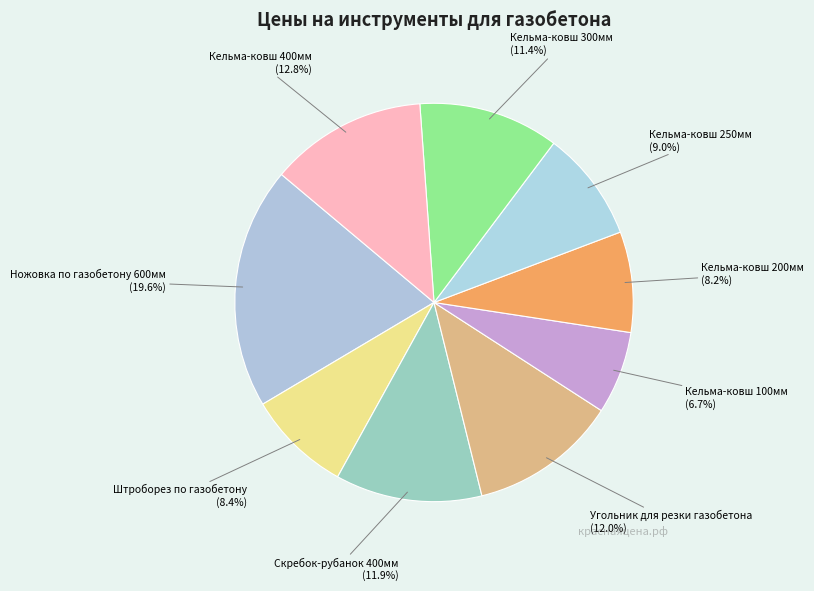

Which category has the smallest portion of the pie?

Кельма-ковш 100мм